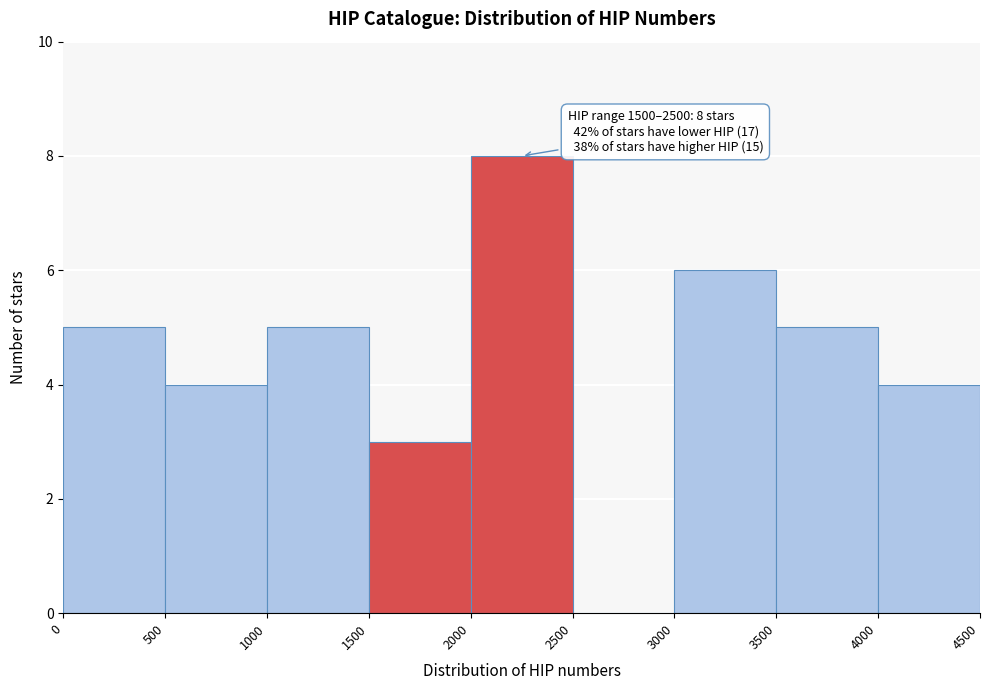

Over which range of the x-axis is the bar tallest?

2000 to 2500